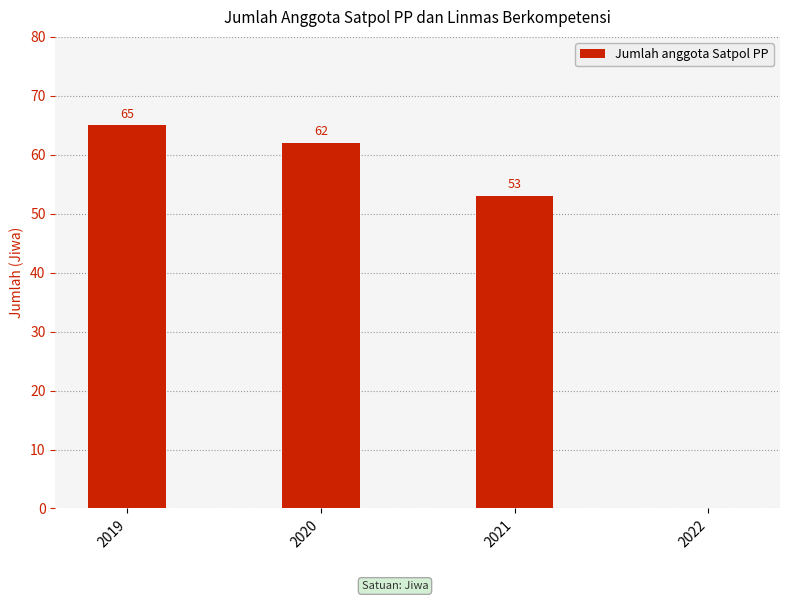

Which label corresponds to the largest value in the chart?

2019